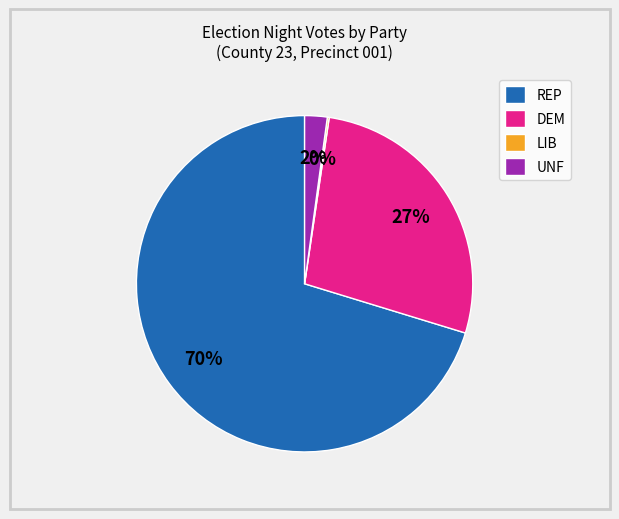

To the nearest percent, what is the average slice percentage?

25%